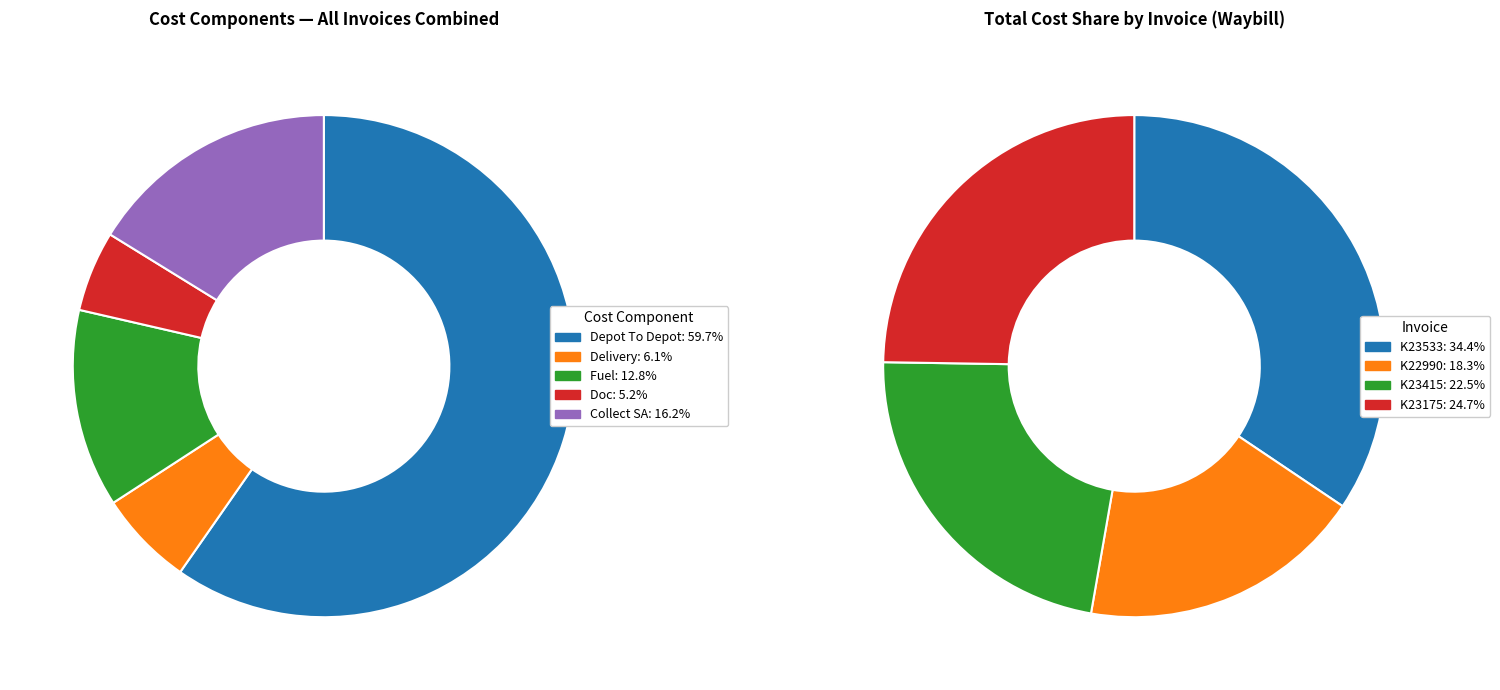

Which slice is the smallest?

K22990